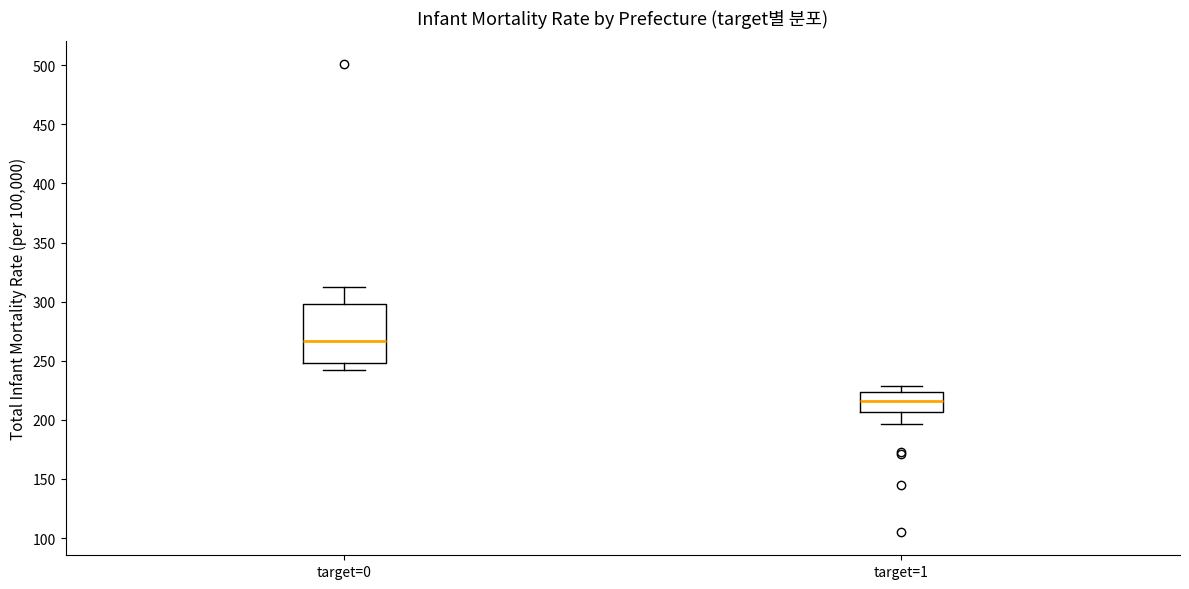

Where does the lower whisker of the box for target=0 end on the y-axis? The values are not printed on the chart, so give them approximately, as read against the axis.

240